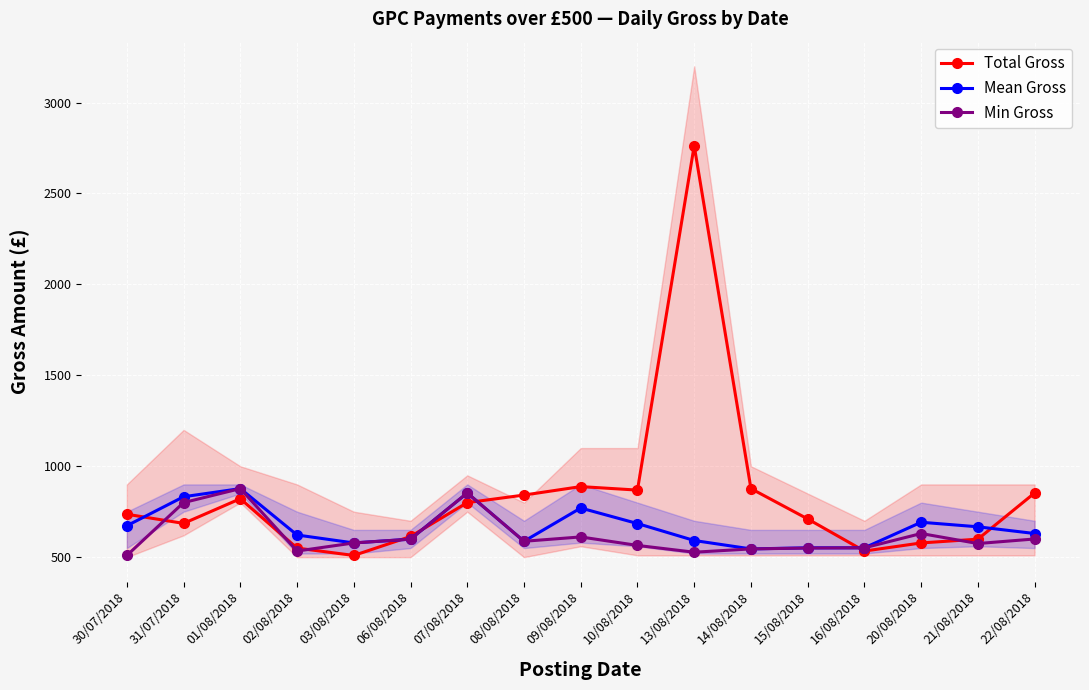

What is the label of the 9th point from the left?

09/08/2018